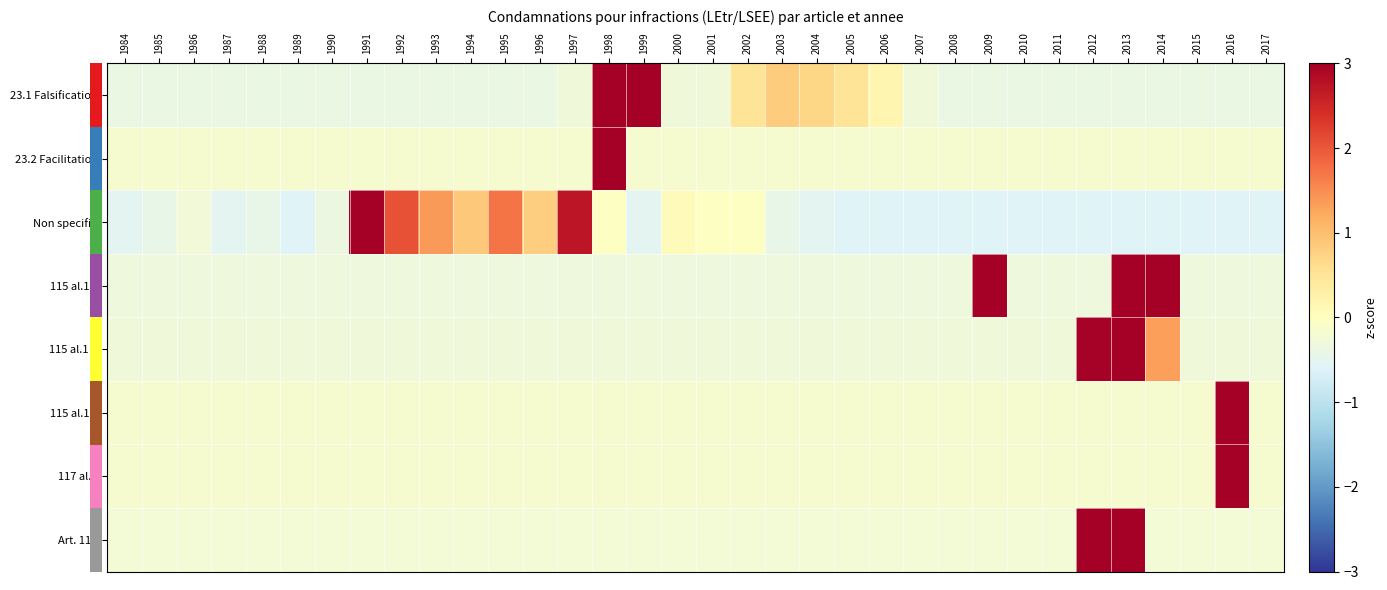

Between 1989 and 2000, which series saw the biggest shift?

row_2